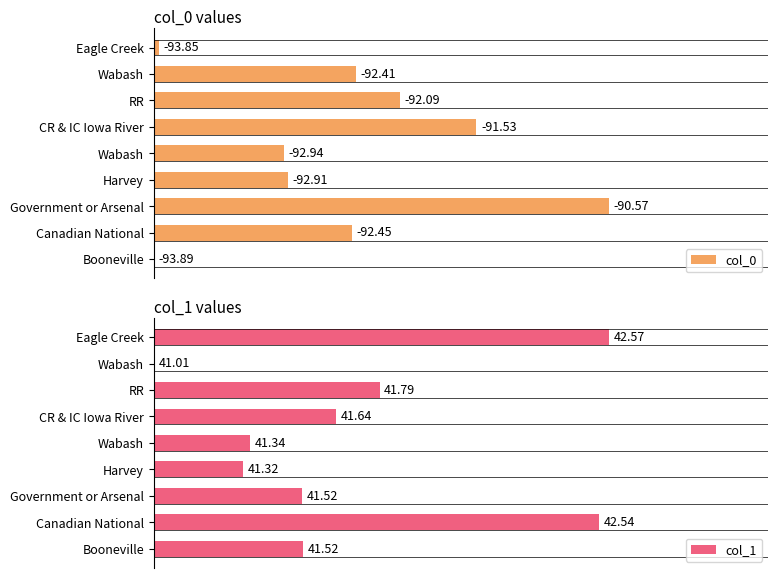

How many bars are there in total?

18